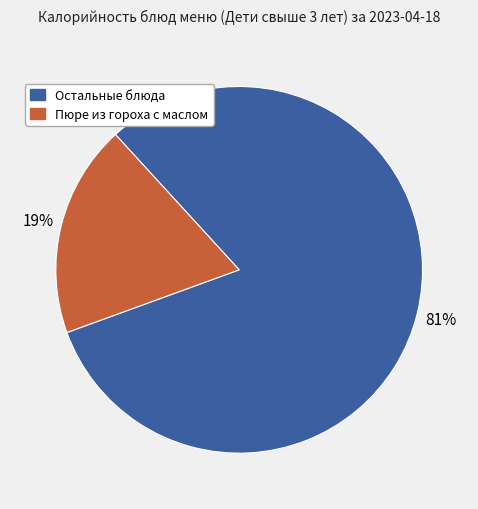

To the nearest percent, what is the average slice percentage?

50%